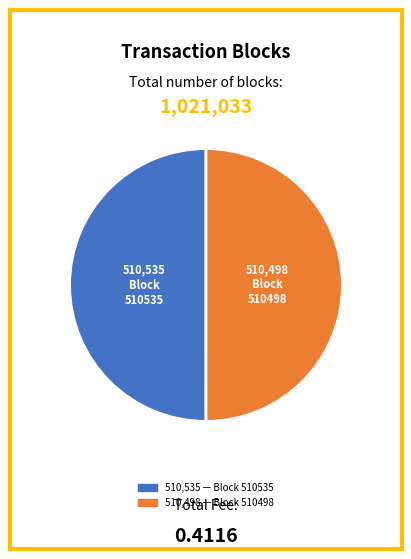

Count the number of slices in the pie.

2